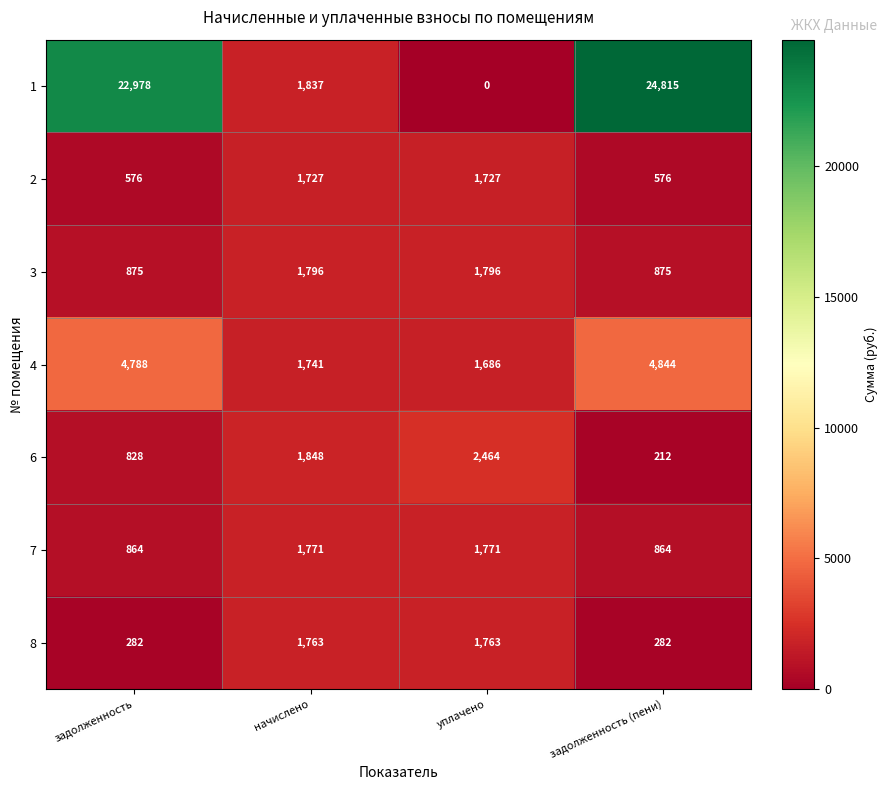

At how many categories does at least one series exceed 2609?

2